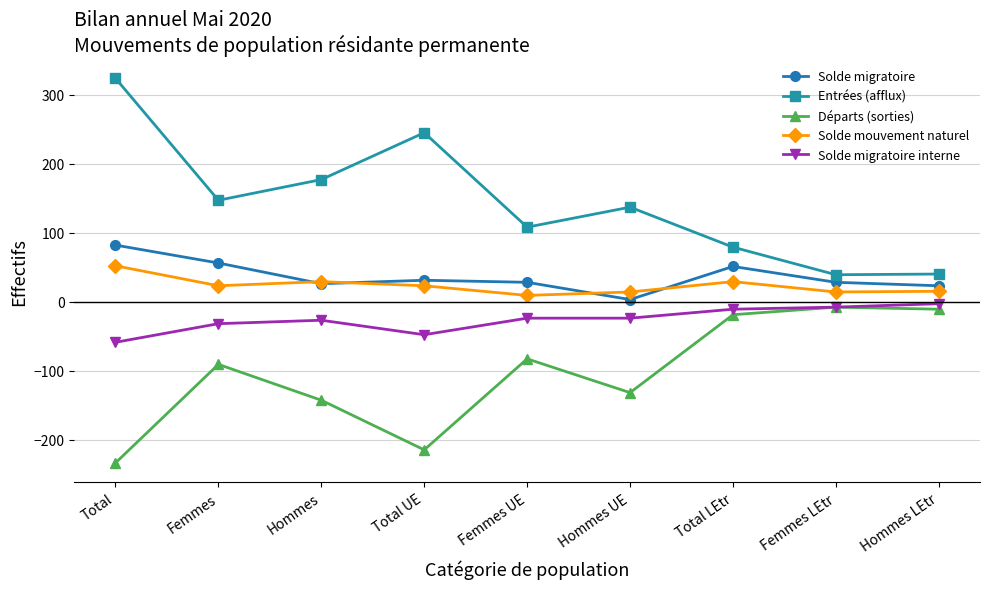

How many interior local peaks does the Solde migratoire series have?

2